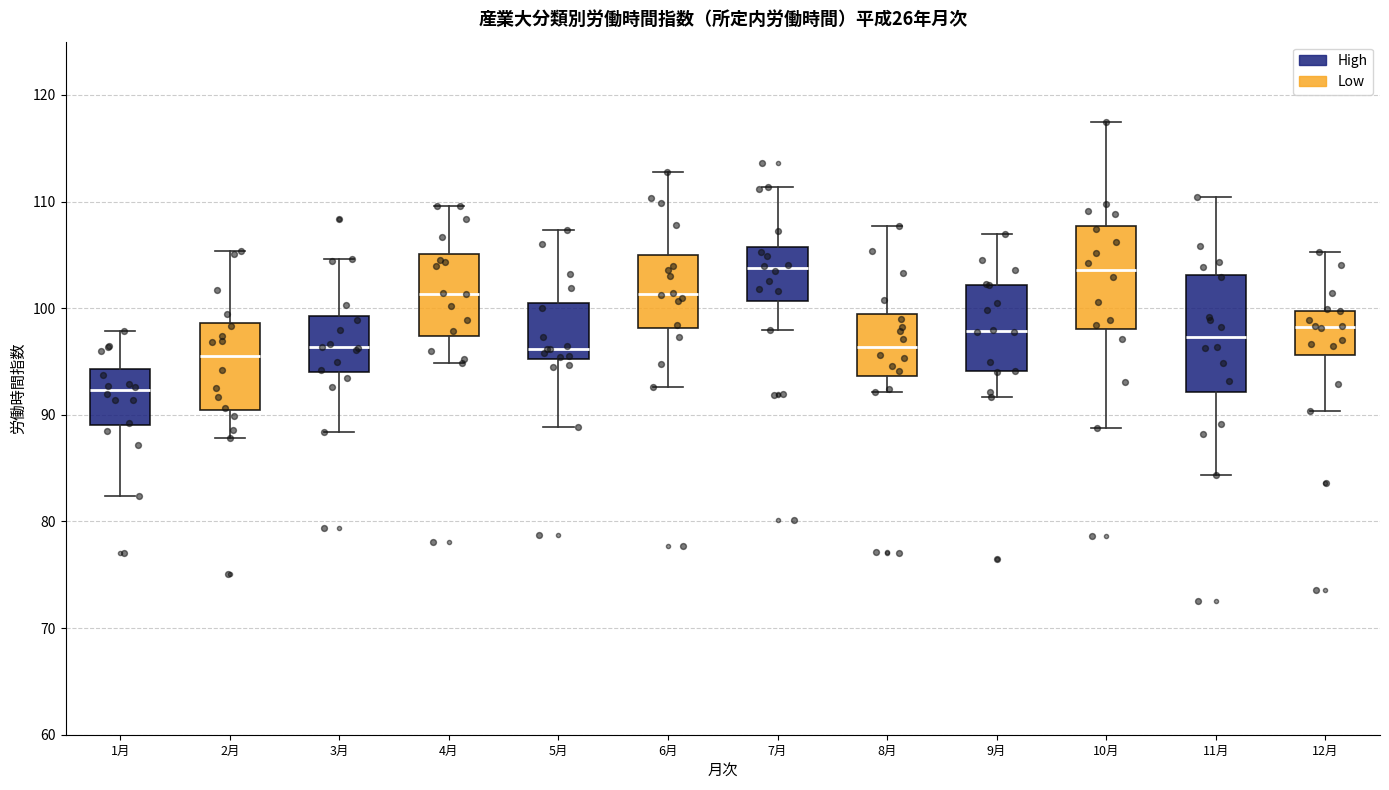

Which box is the tallest, from its lower edge to its upper edge?

11月